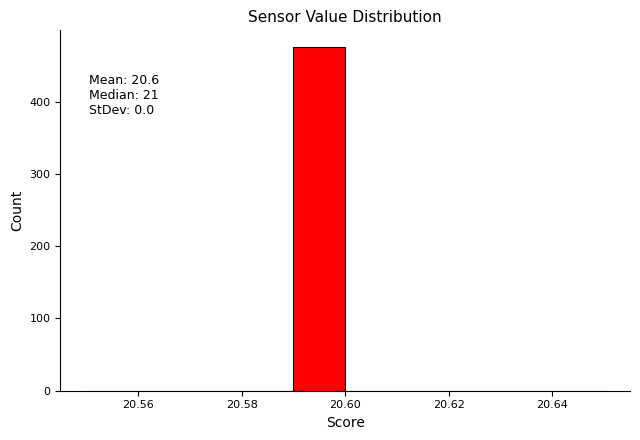

Which range on the x-axis has the tallest bar?

20.59 to 20.60